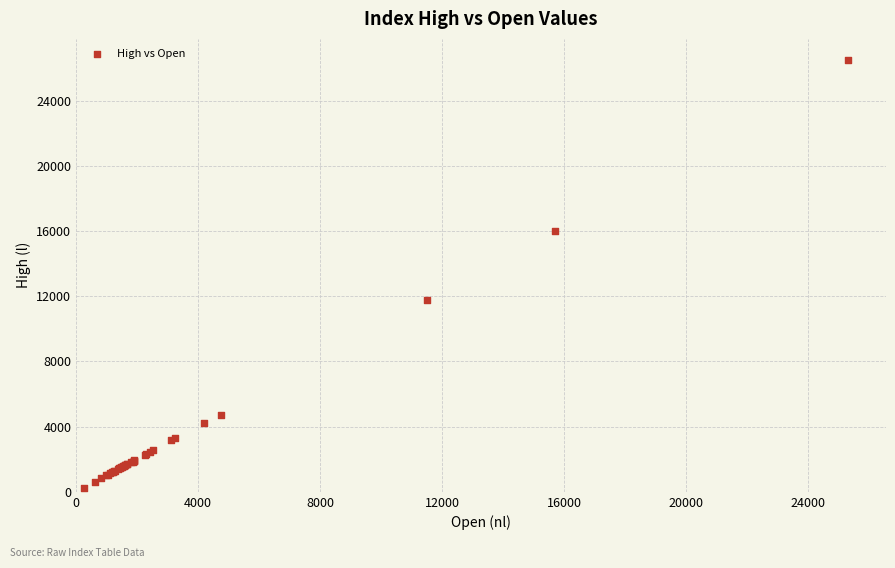

What Y value in the scatter plot is closest to 13366?

11765.0